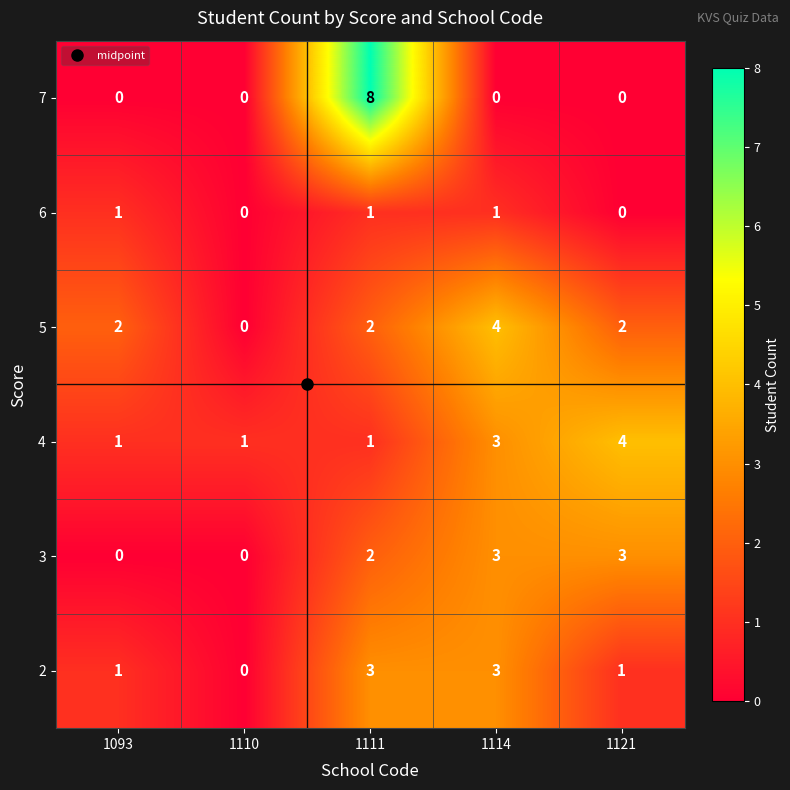

What is the sum of all 3 values?

8